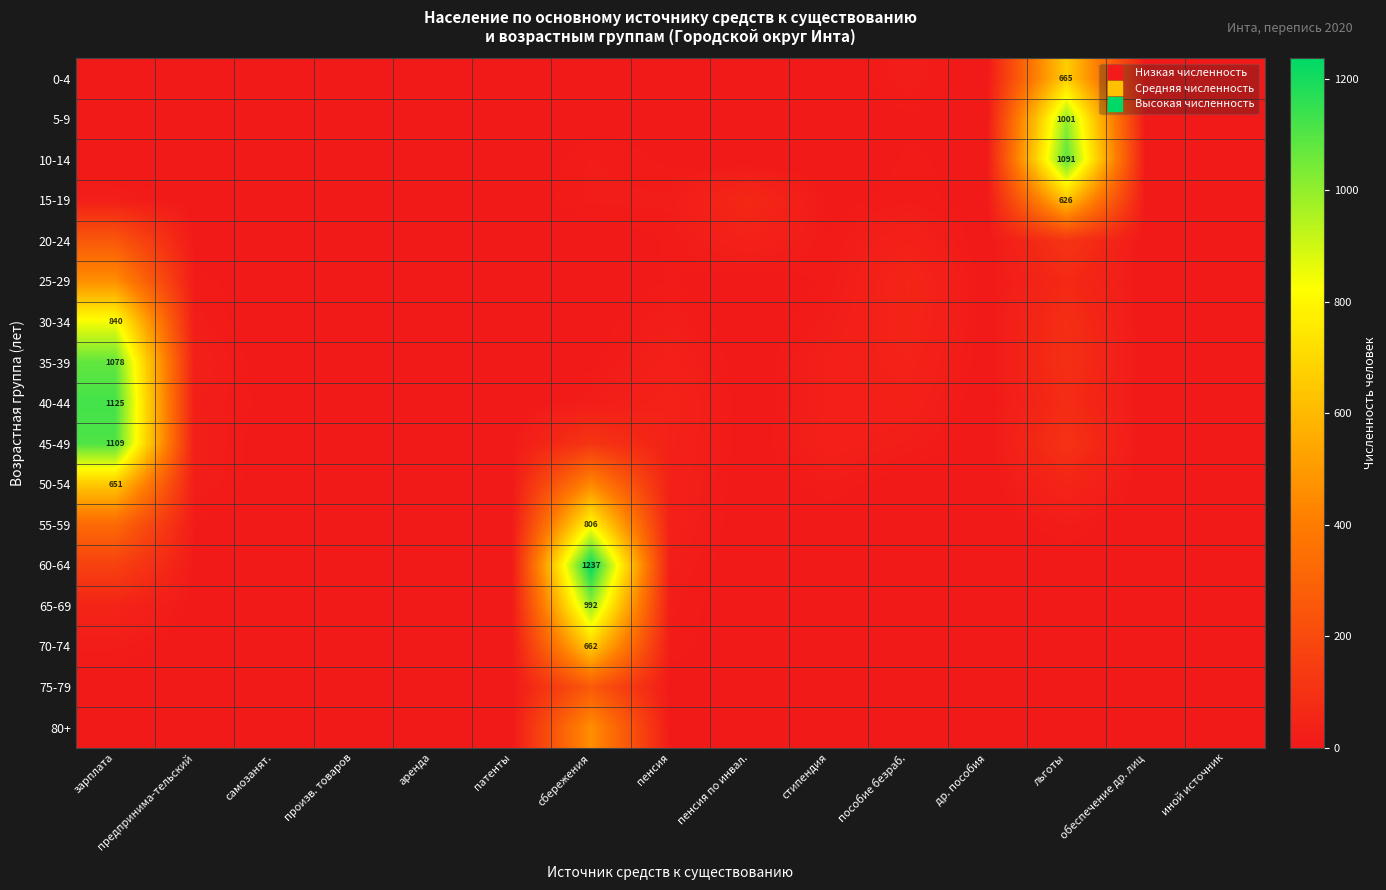

The value of 80+ at зарплата is 1. True or false?

False